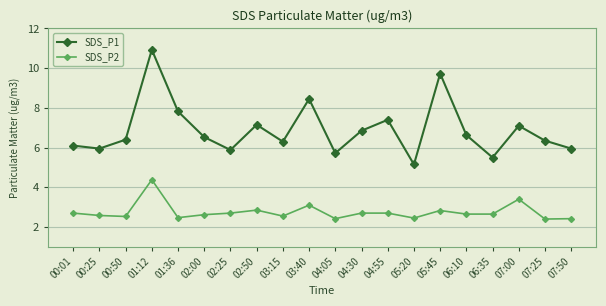

Where is the first local maximum for SDS_P1?

01:12